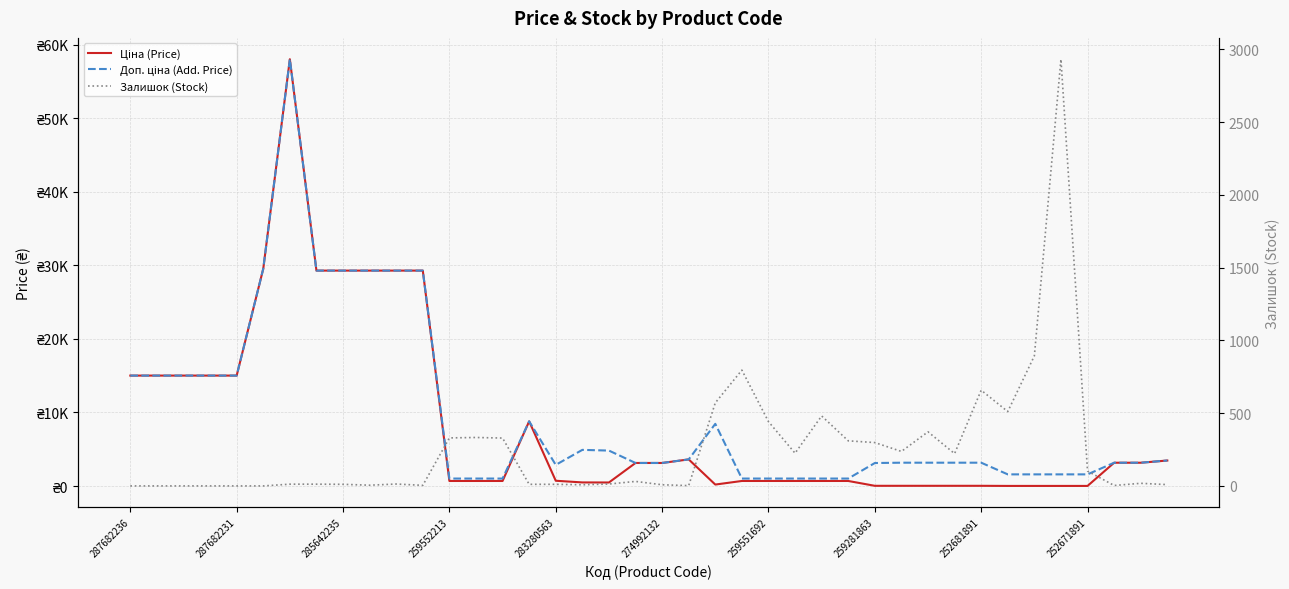

Between 252671891 and 32, which is larger?

252671891